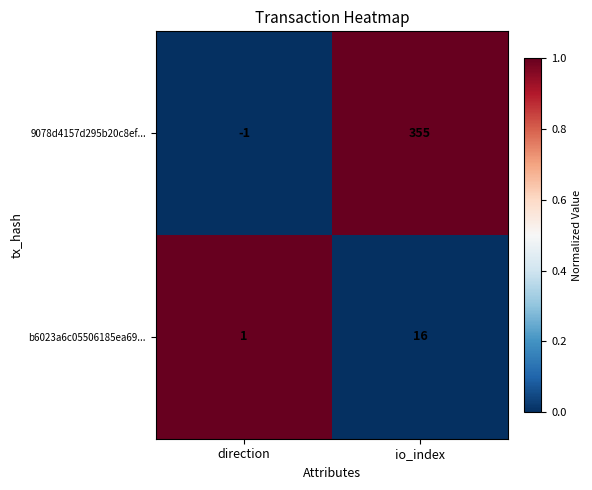

What is the greatest value displayed?

355